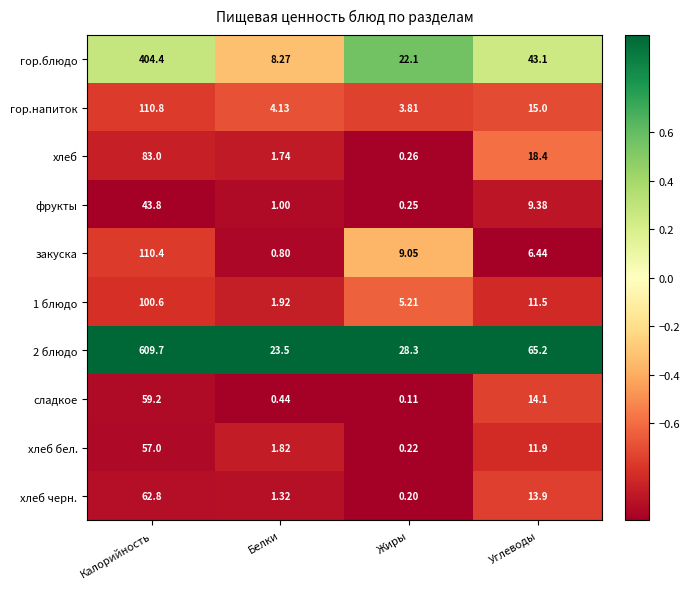

List the labels in order of 2 блюдо value, smallest first.

Белки, Жиры, Углеводы, Калорийность